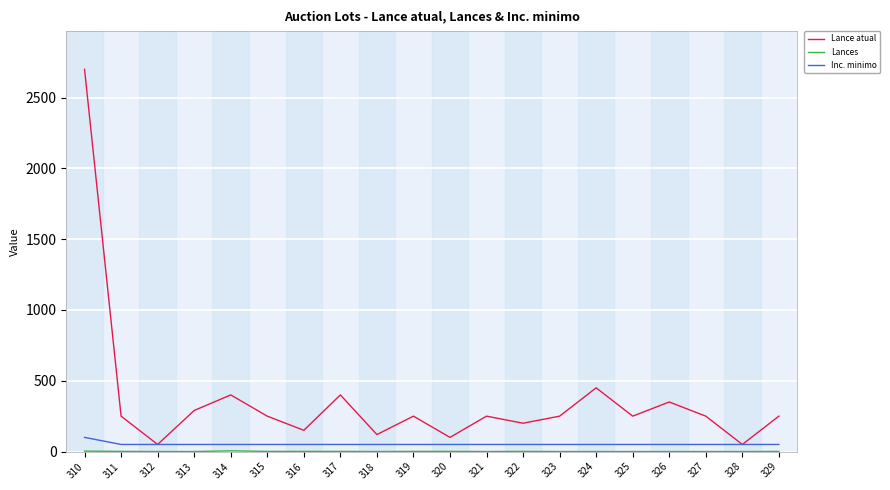

Is it true that Inc. minimo equals 50 at 325?

True